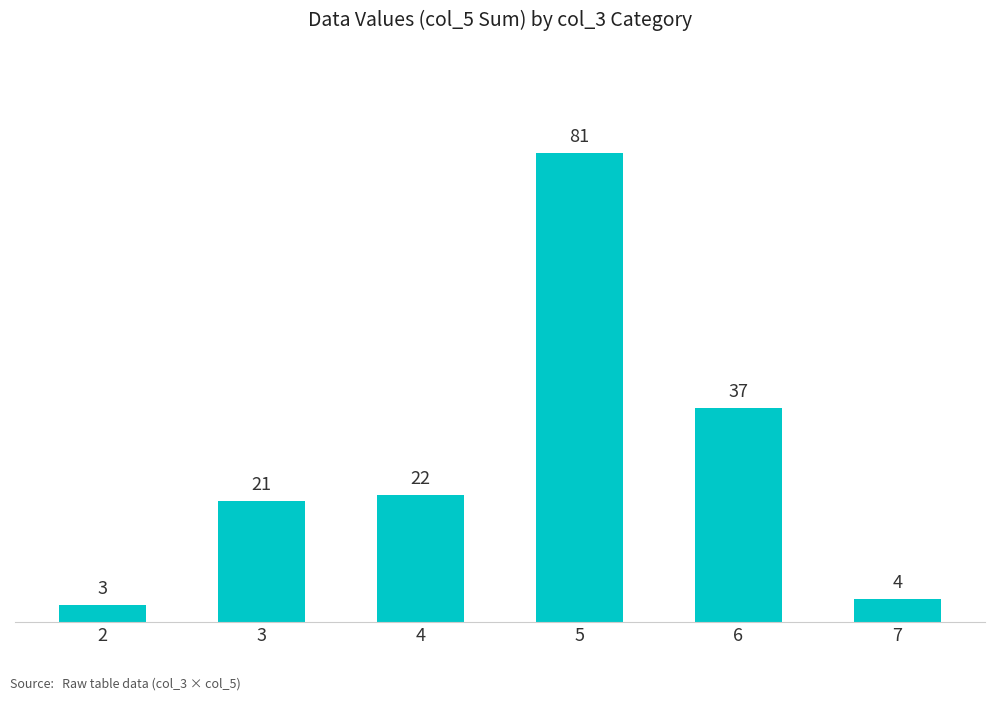

What is the minimum value shown in the chart?

3